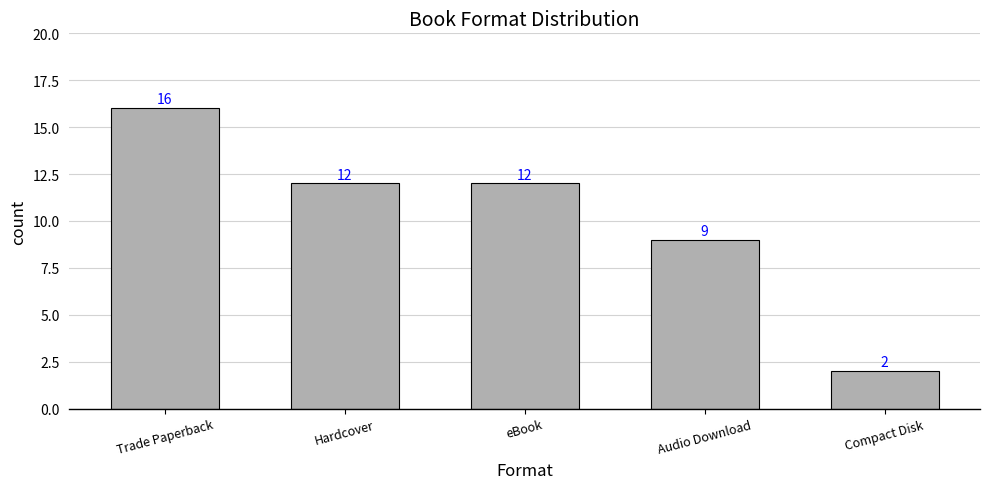

What is the label of the 5th bar from the right?

Trade Paperback